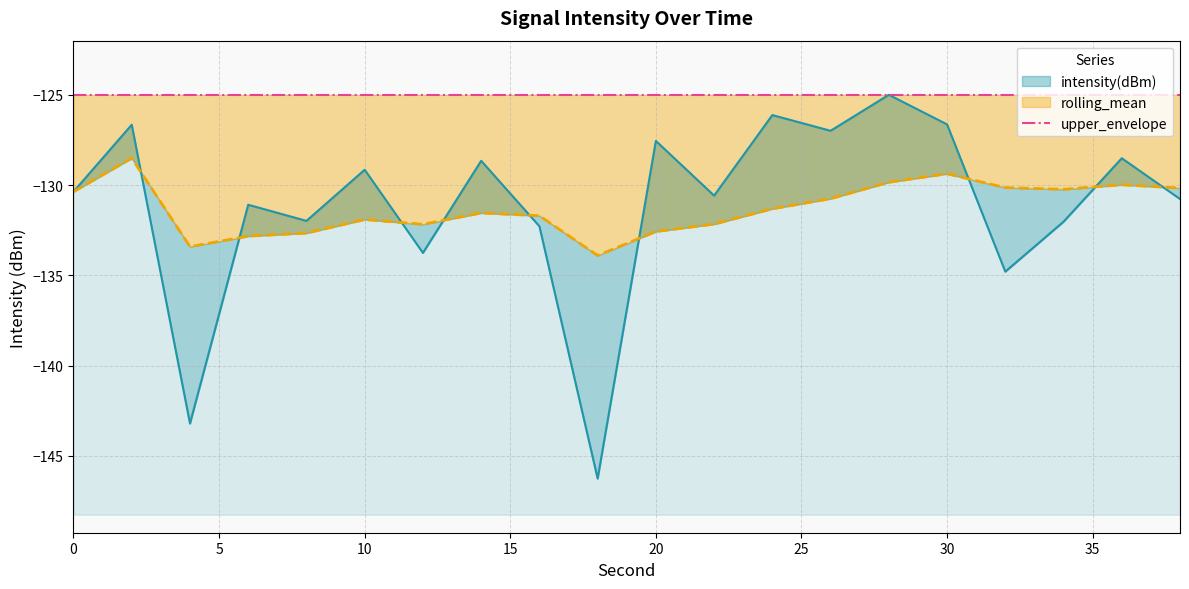

The value of rolling_mean at 20 is -30.9. True or false?

False